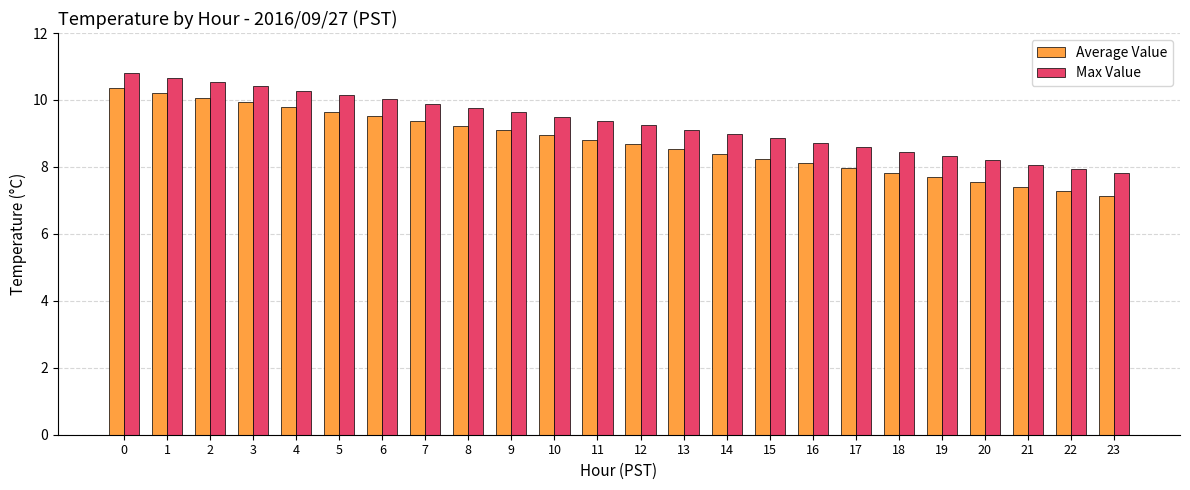

At how many categories does at least one series exceed 8?

22